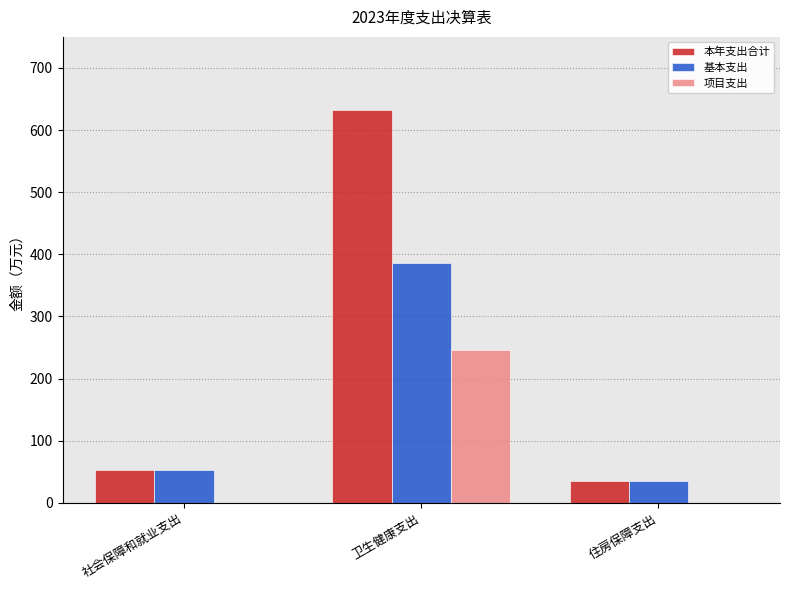

At which label is 本年支出合计 closest to 333?

社会保障和就业支出